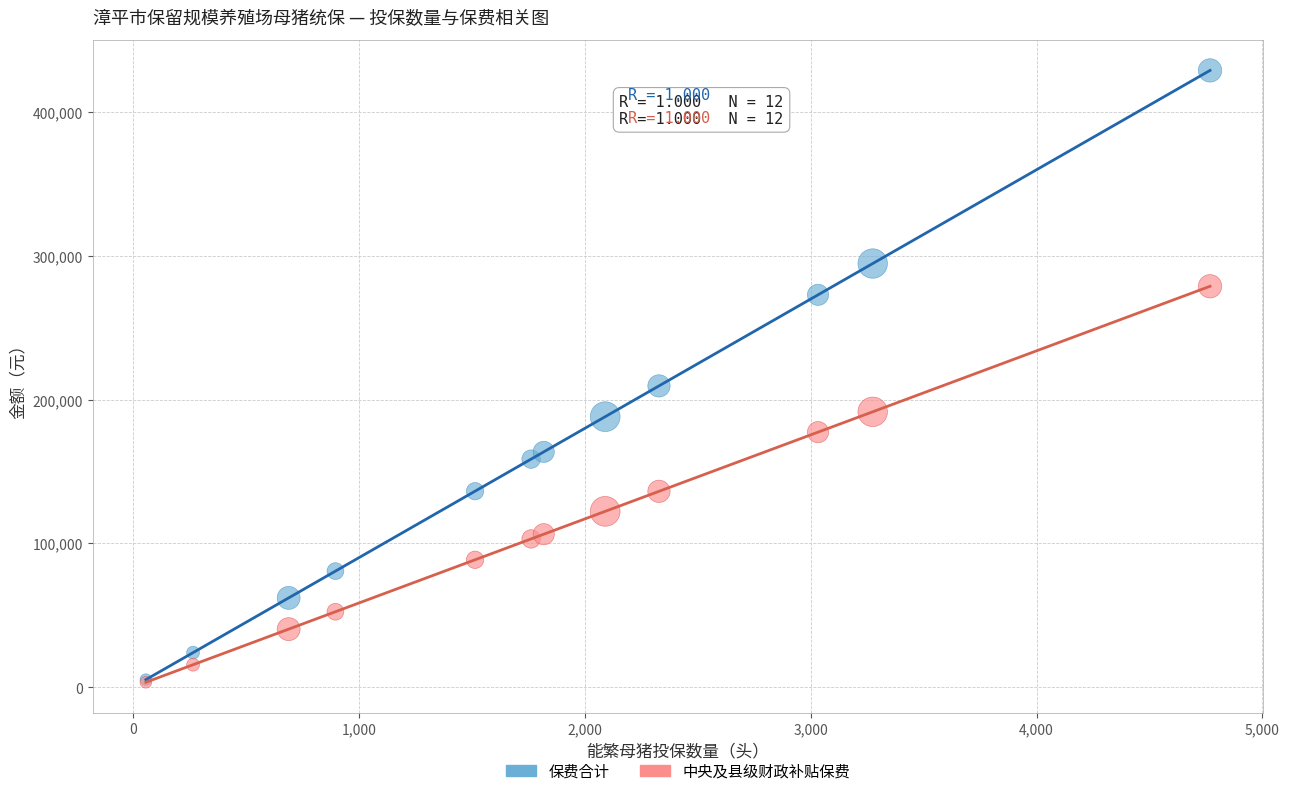

In the 保费合计 series, what Y value is closest to 217170?

209610.0